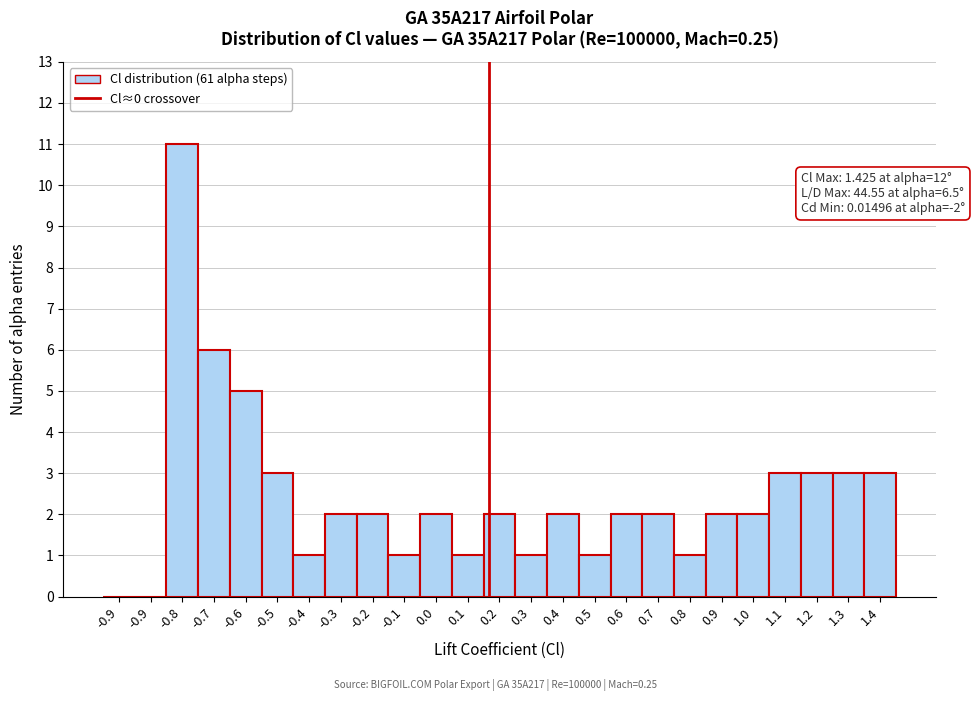

Are the bars horizontal?

No